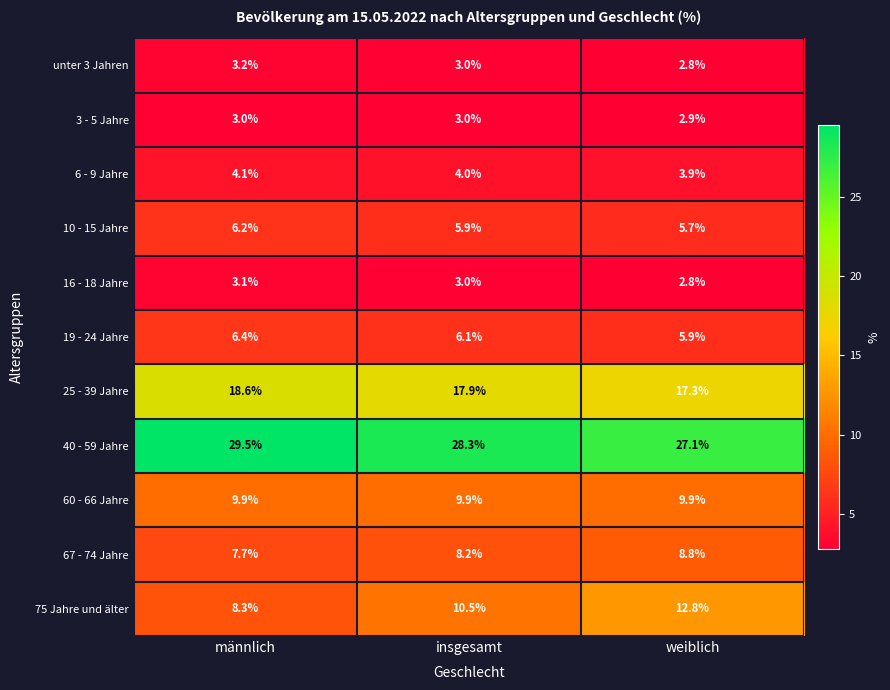

At which label is 67 - 74 Jahre closest to 8?

insgesamt